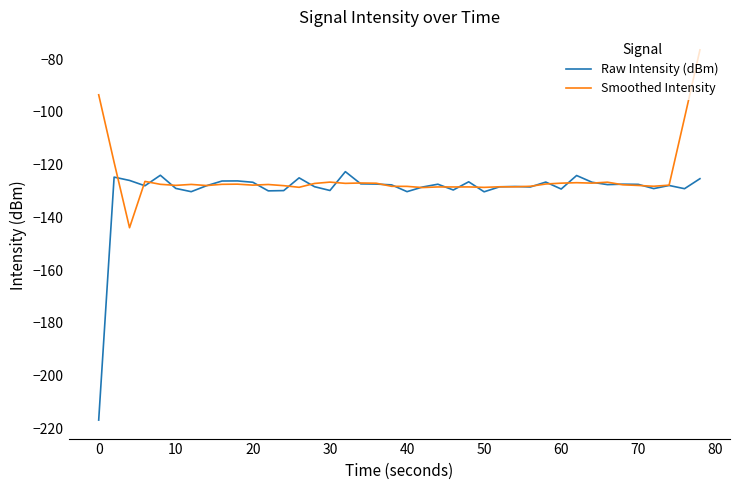

What is the minimum value for Raw Intensity (dBm)?

-216.8